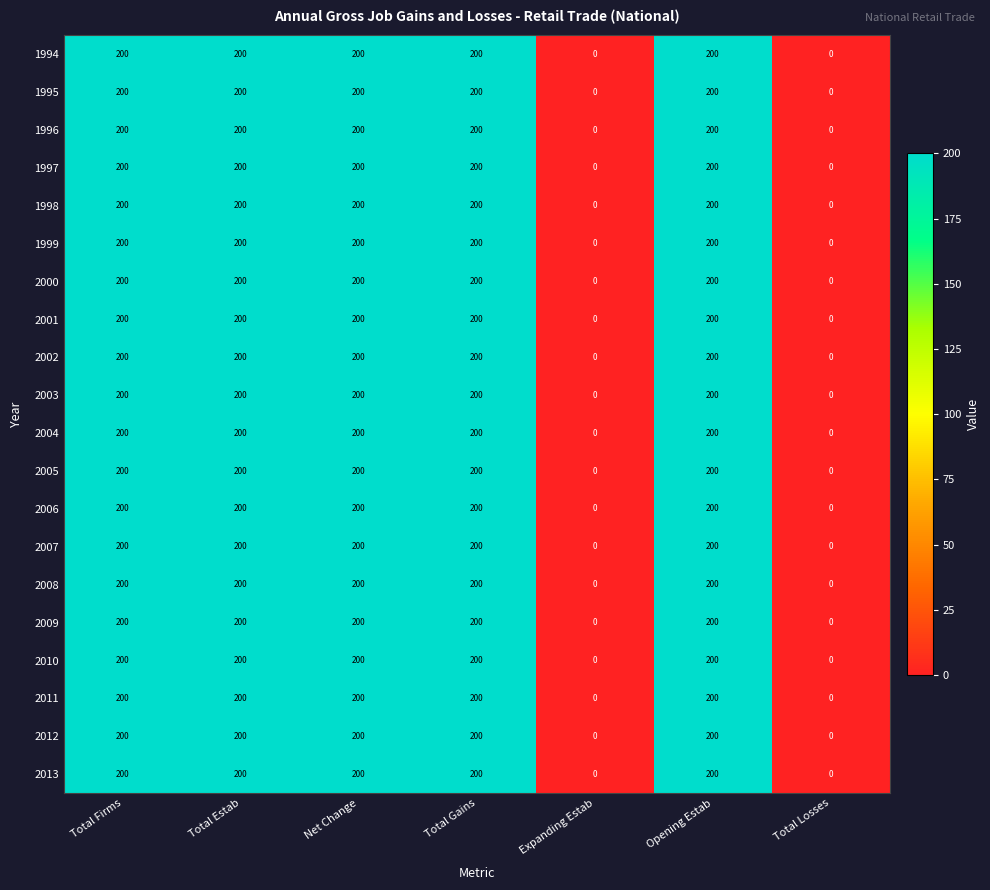

What is the difference between the maximum and minimum values in the 1995 series?

200